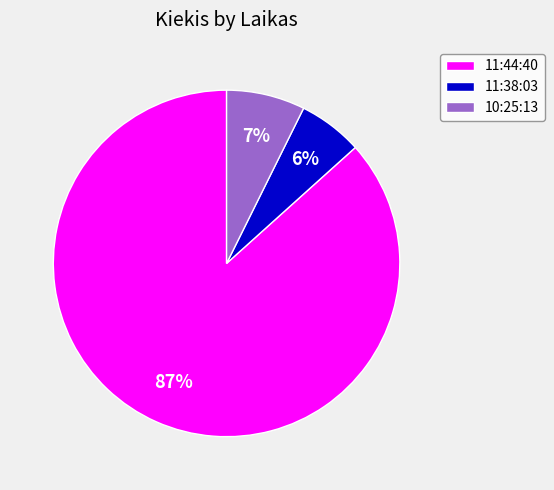

Which category has the smallest portion of the pie?

11:38:03